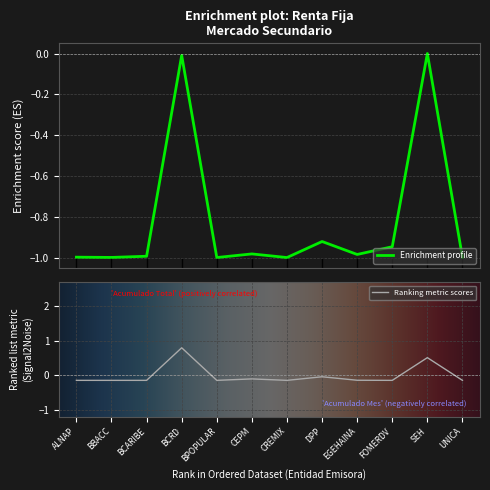

Reading left to right, transcribe all the data shown in this chart.

Acumulado Al 17/05/2018: ALNAP=-1.0	BBACC=-1.0	BCARIBE=-1.0	BCRD=-0.0	BPOPULAR=-1.0	CEPM=-1.0	CREMIX=-1.0	DPP=-0.9	EGEHAINA=-1.0	FOMERDV=-0.9	SEH=0.0	UNICA=-1.0
Acumulado Mes: ALNAP=-0.1	BBACC=-0.1	BCARIBE=-0.1	BCRD=0.8	BPOPULAR=-0.1	CEPM=-0.1	CREMIX=-0.1	DPP=-0.0	EGEHAINA=-0.1	FOMERDV=-0.1	SEH=0.5	UNICA=-0.1